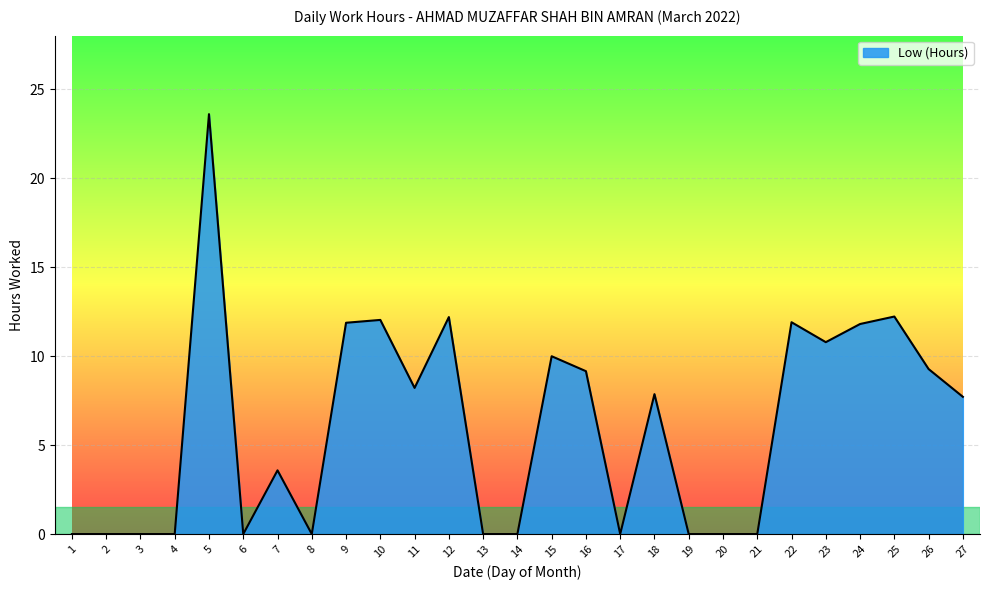

The chart shows a value of 0.0 at 20. True or false?

True